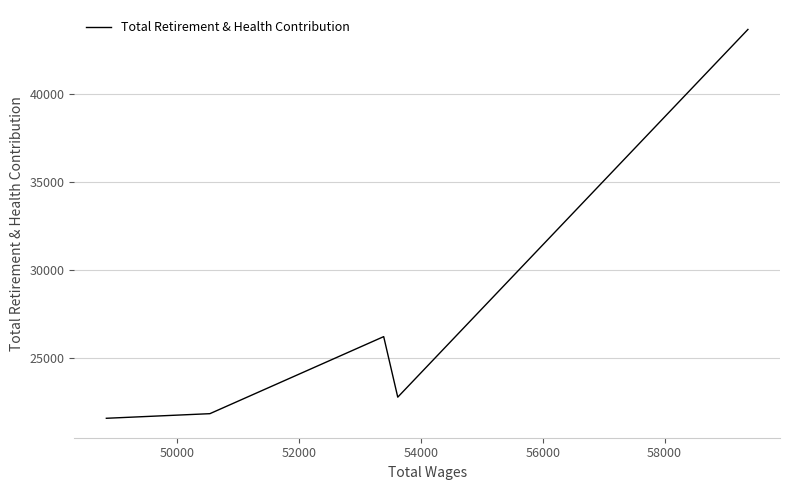

What is the minimum value shown in the chart?

21551